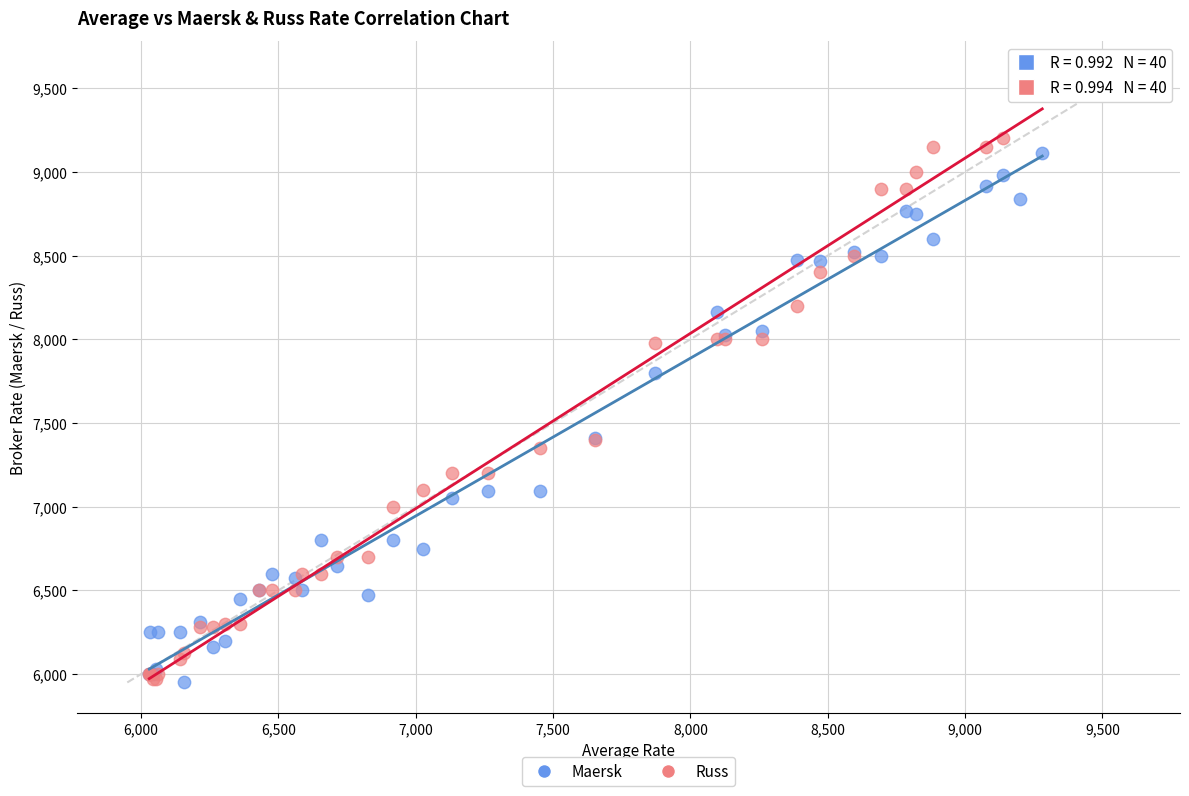

Which series has the largest Y range (max minus min)?

Russ